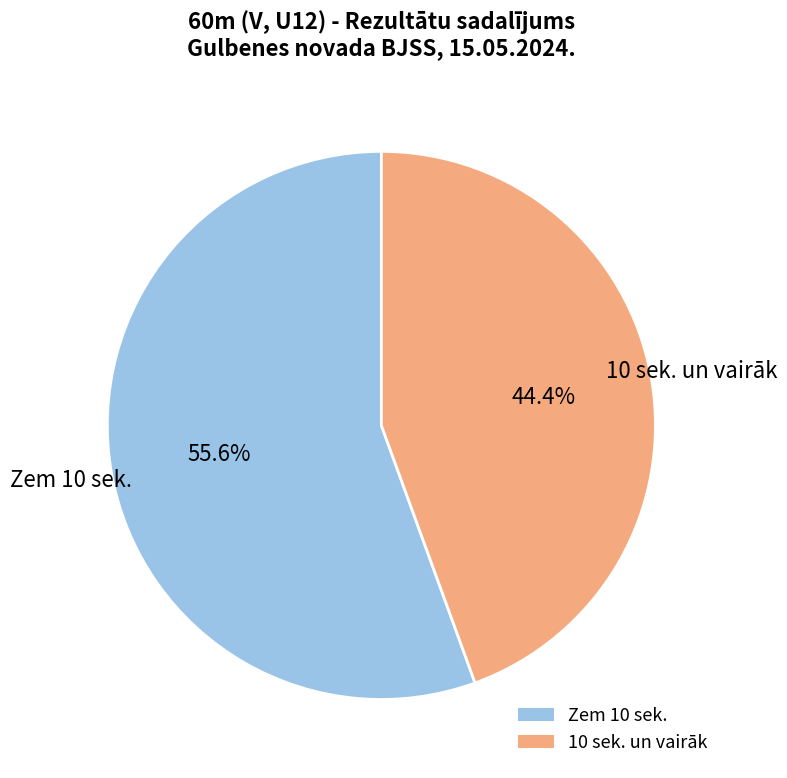

To the nearest percent, what is the average slice percentage?

50%